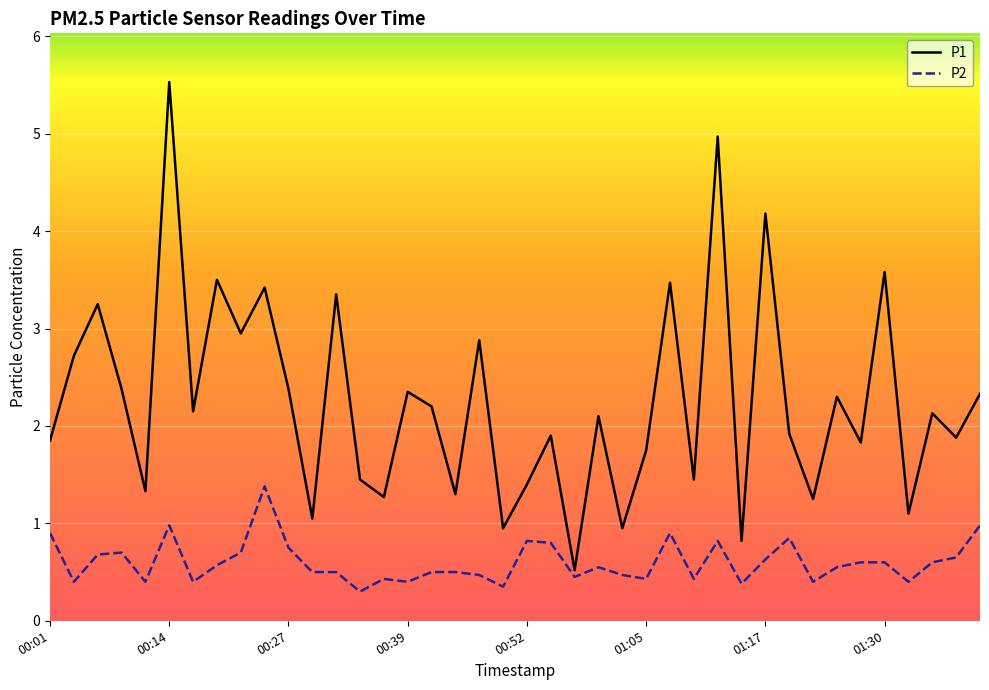

Does the chart display data point markers on the line(s)?

No